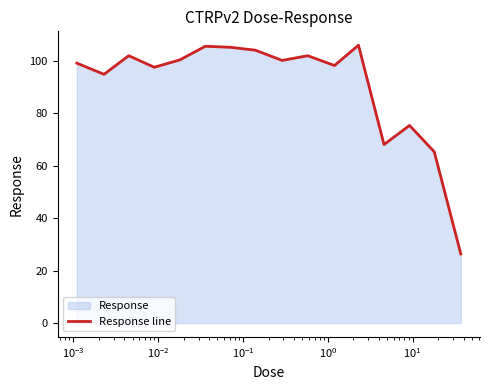

What is the difference between the second highest and second lowest values?

40.3